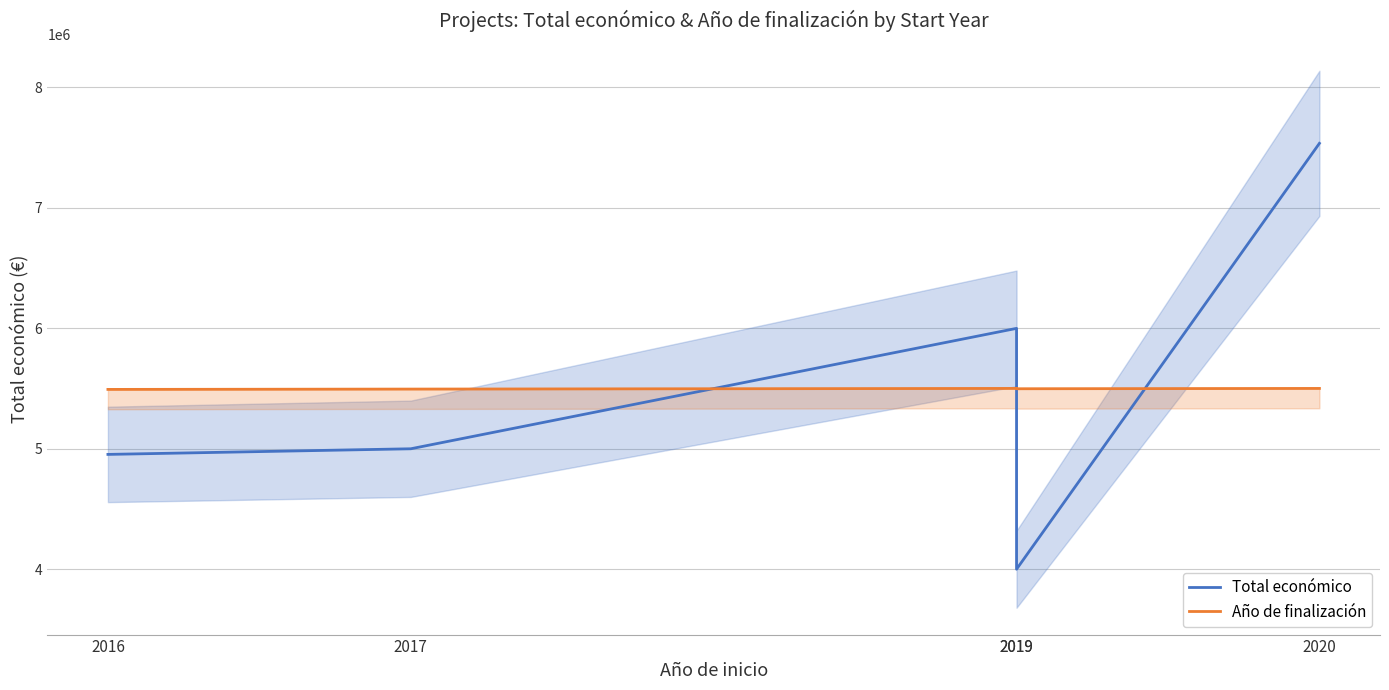

What is the difference between the second highest and minimum values in the Total económico series?

1999863.0